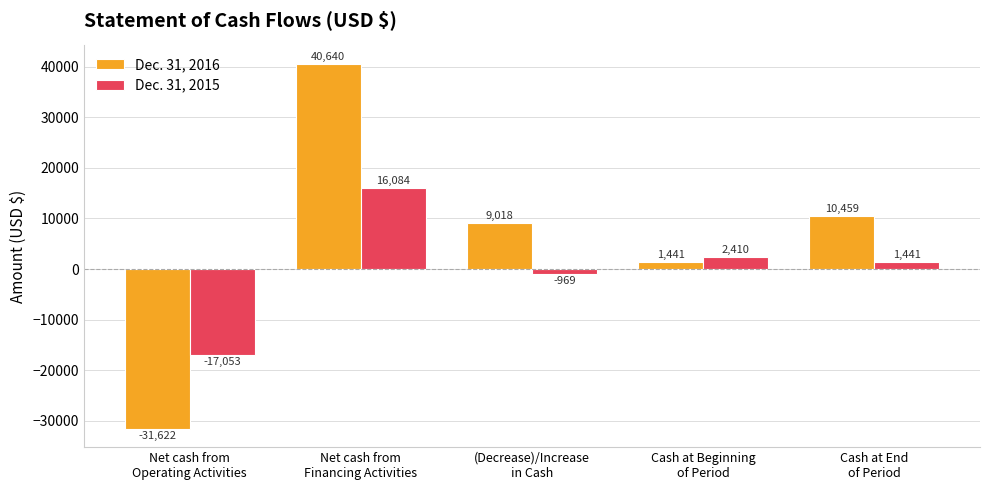

Does the chart contain stacked bars?

No